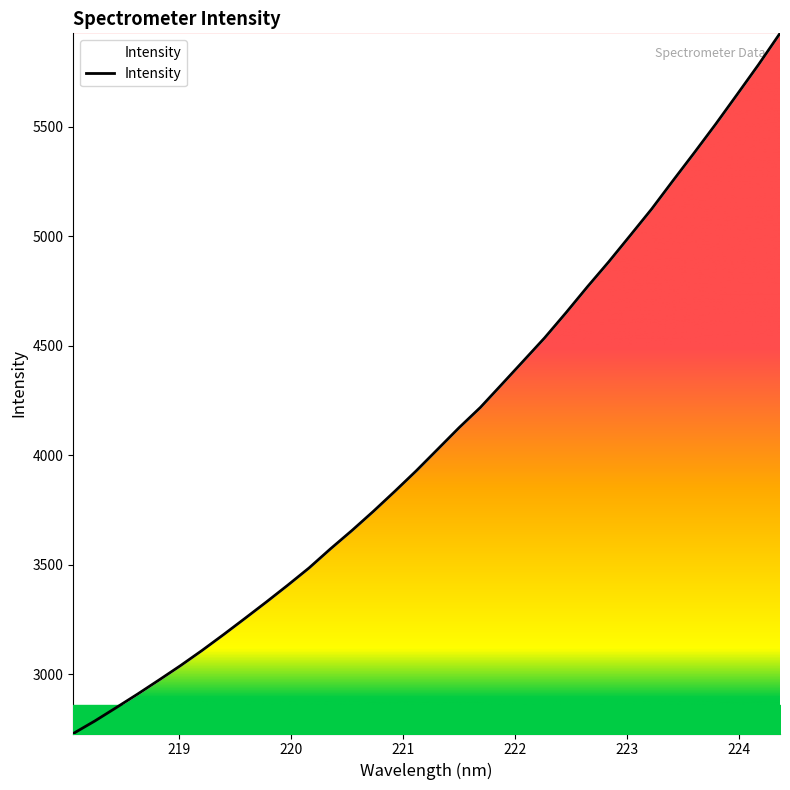

What is the smallest value displayed?

2730.4